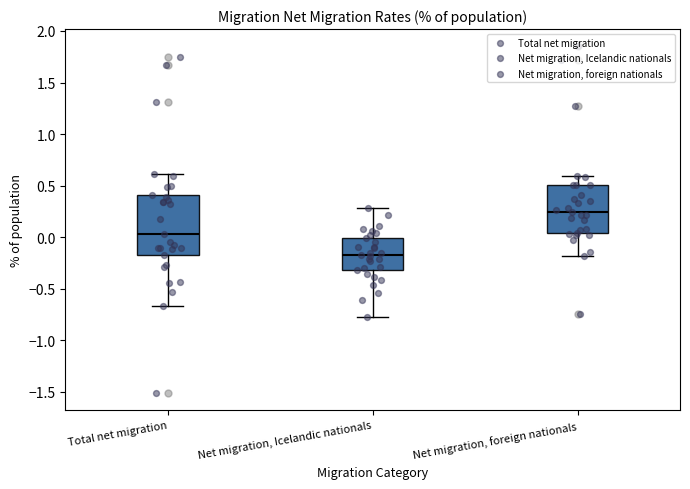

Where does the upper whisker of the box for Net migration, foreign nationals end on the y-axis? The values are not printed on the chart, so give them approximately, as read against the axis.

0.60